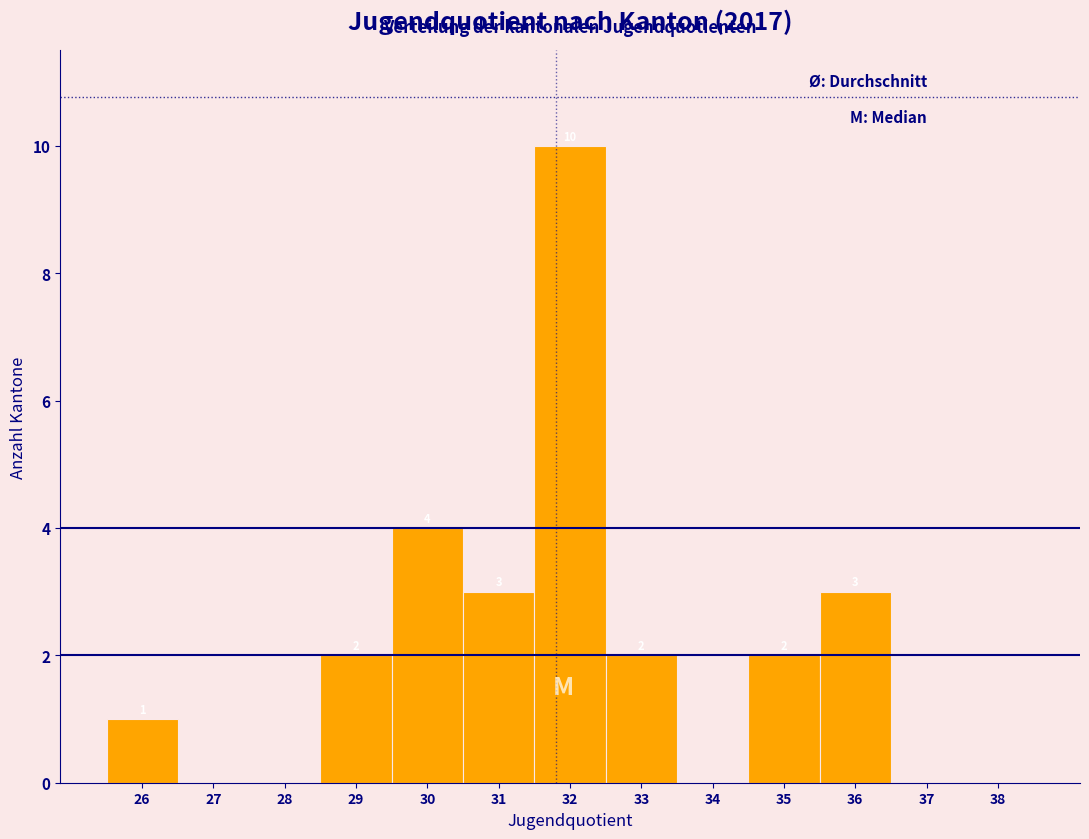

Reading right to left, what are all the values shown in this chart?

38=0	37=0	36=3	35=2	34=0	33=2	32=10	31=3	30=4	29=2	28=0	27=0	26=1